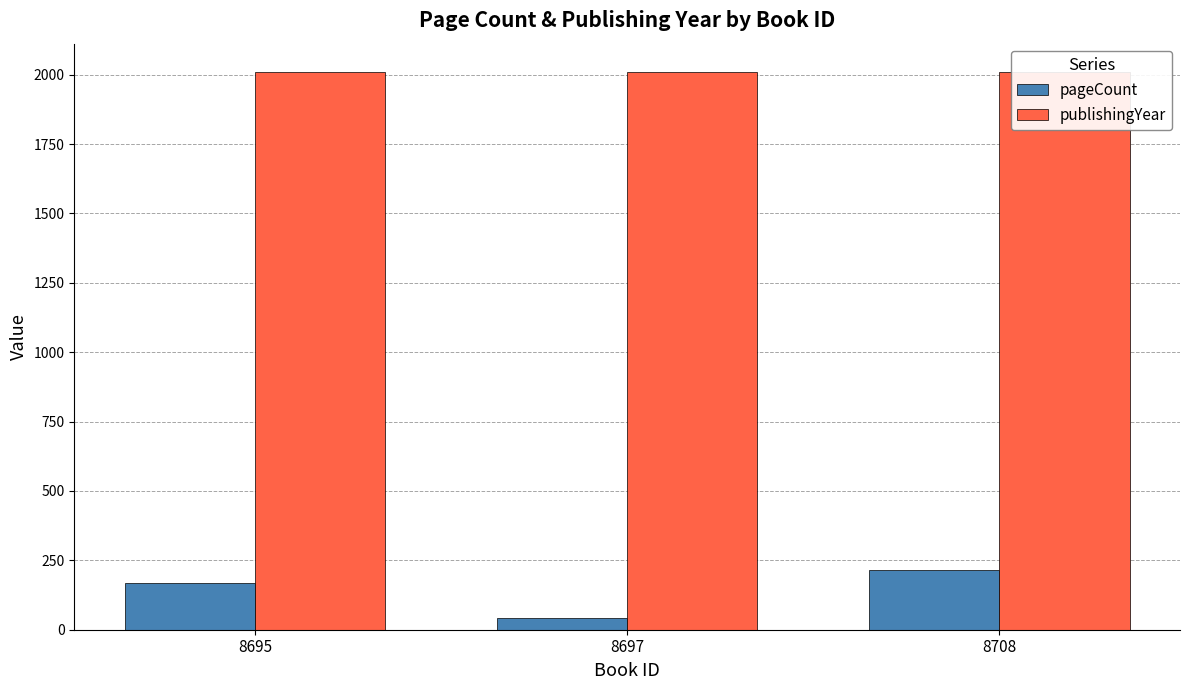

How many distinct data groups are displayed?

2